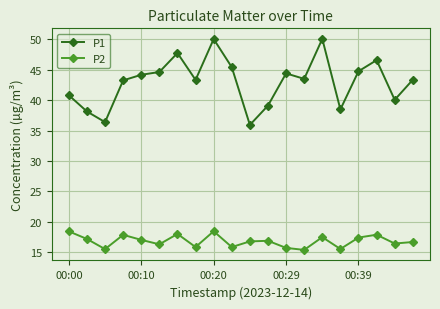

List the series in order of their overall mean, lowest first.

P2, P1